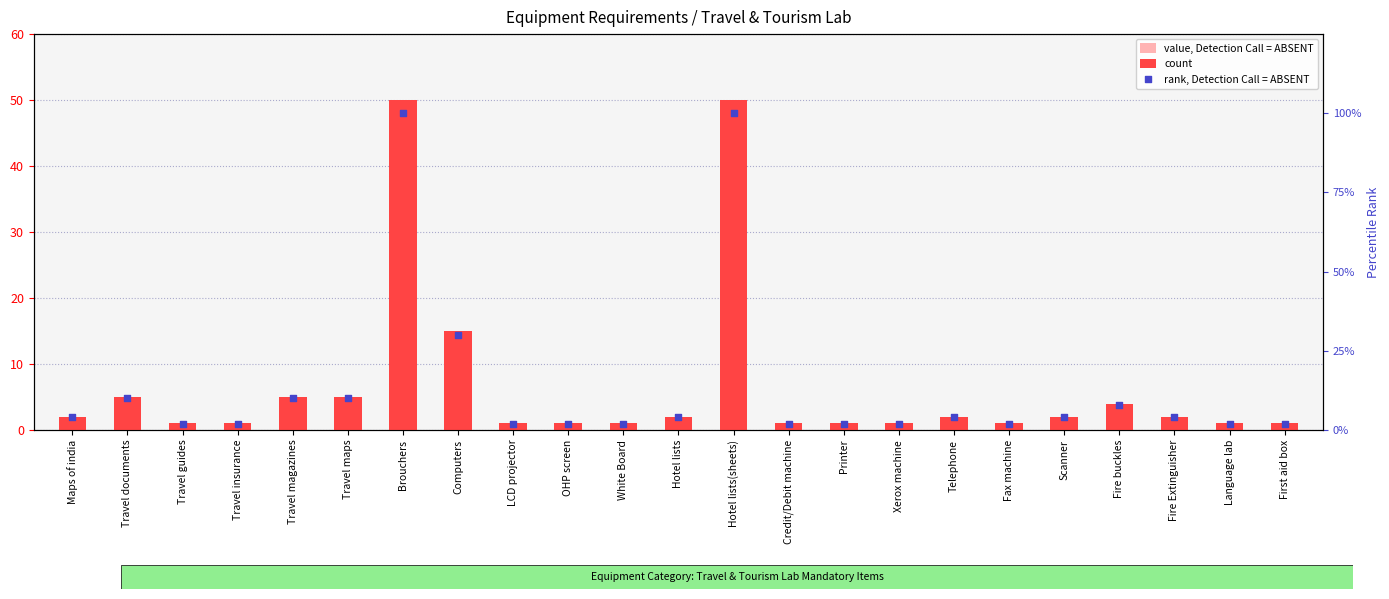

At how many categories does at least one series exceed 86?

2